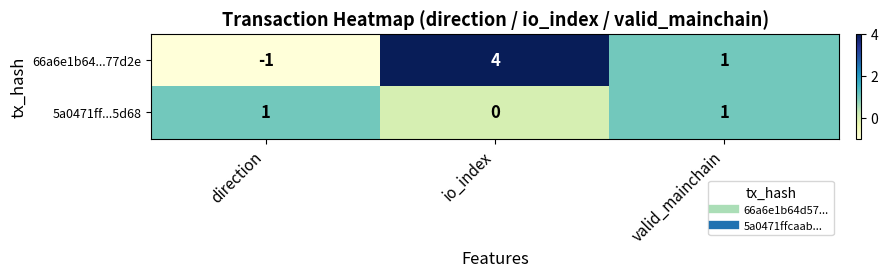

How many values in 66a6e1b64...77d2e are above zero?

2